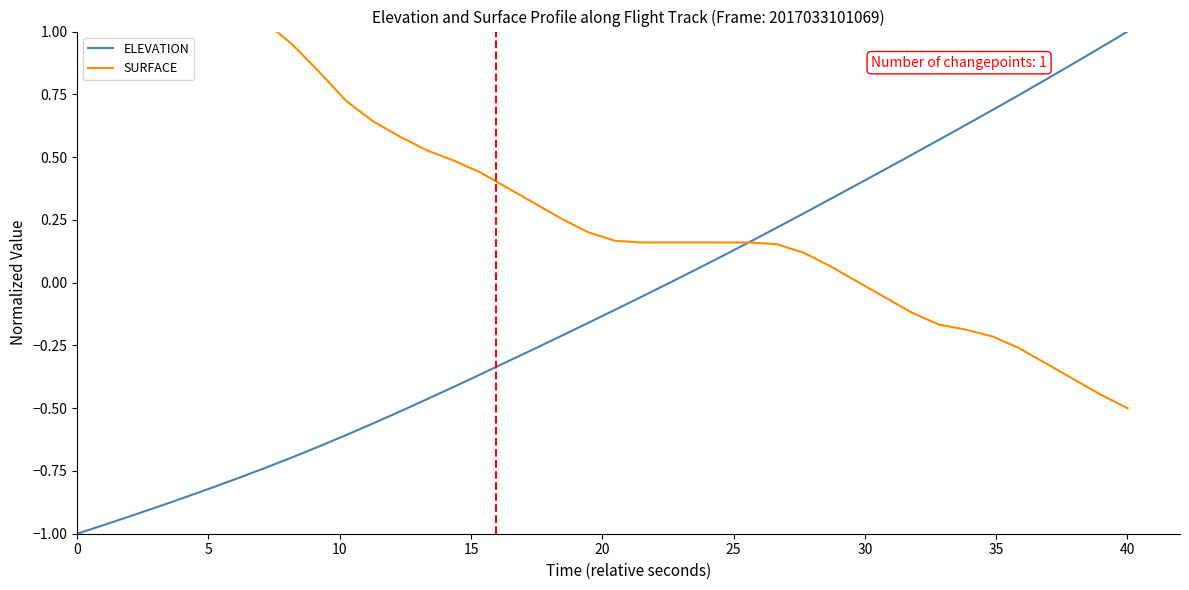

Is it true that SURFACE equals 0.2 at 18?

False